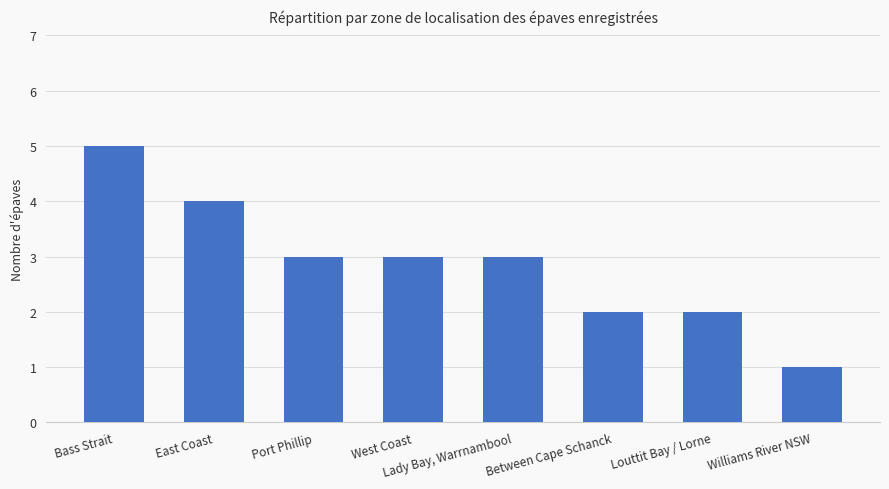

What is the value of the 8th bar from the left?

1